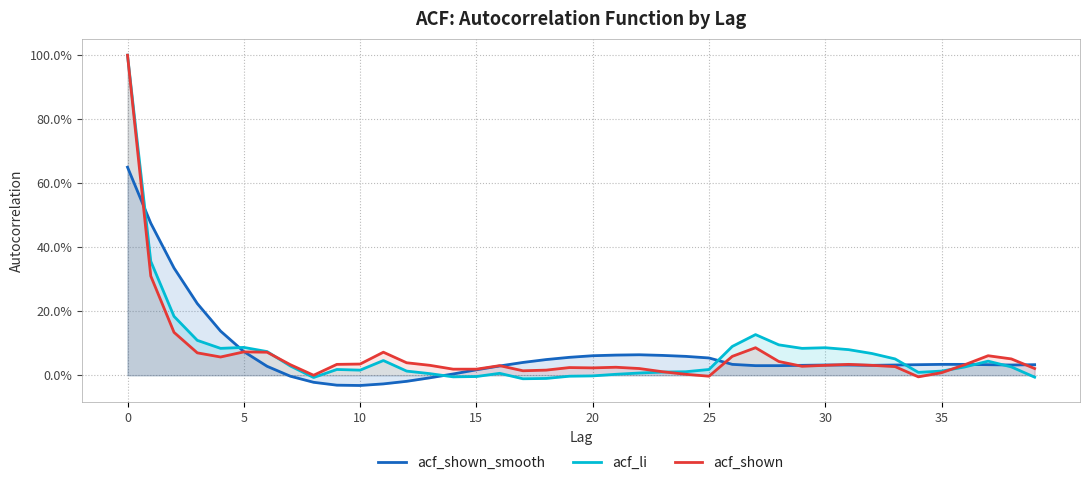

What is the highest value of the acf_shown_smooth series?

0.7